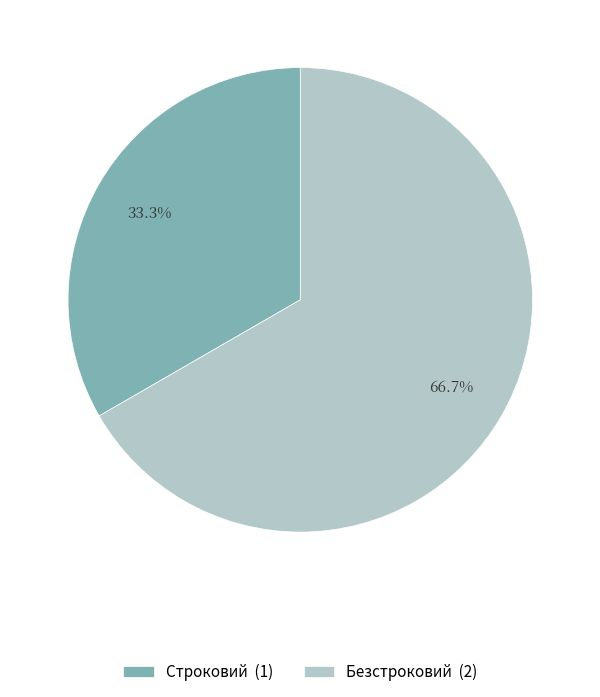

Does any single category account for the majority?

Yes